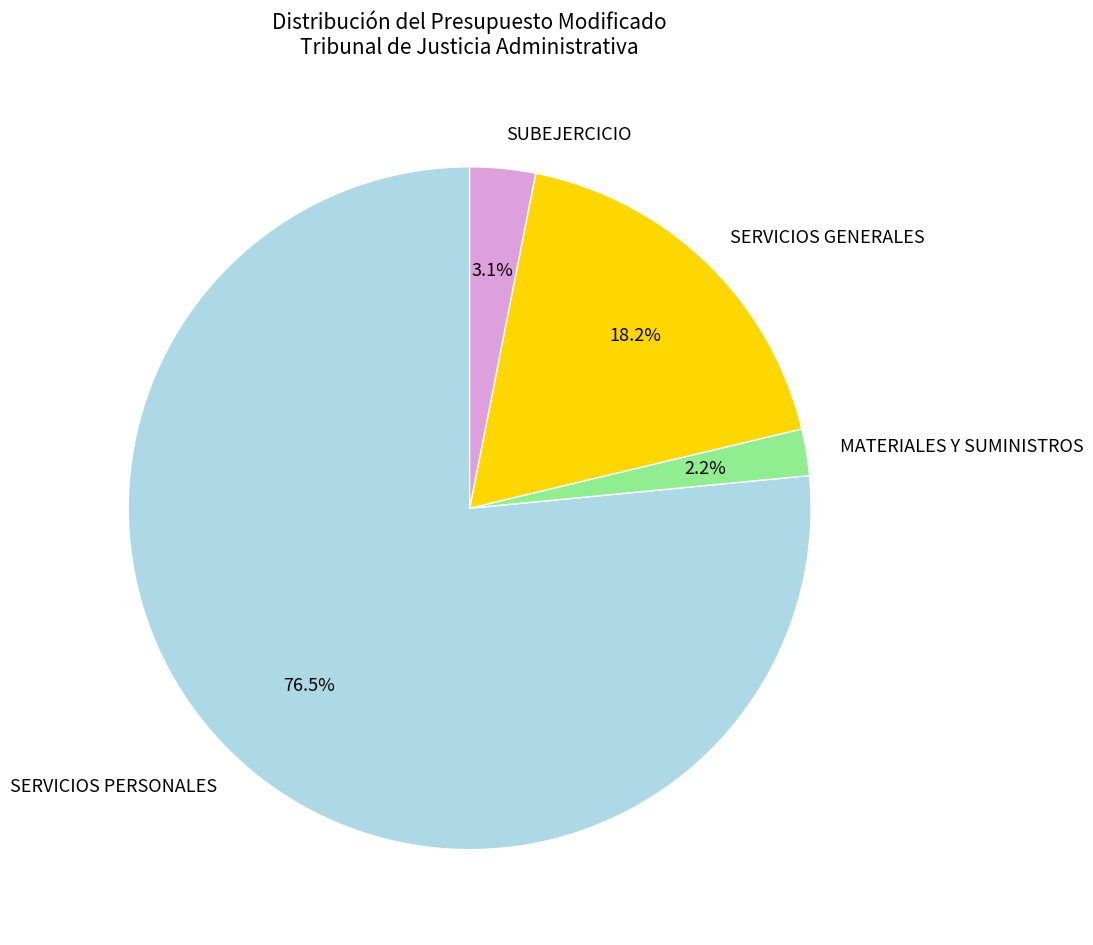

What percentage is NOT represented by SERVICIOS GENERALES?

81.8%